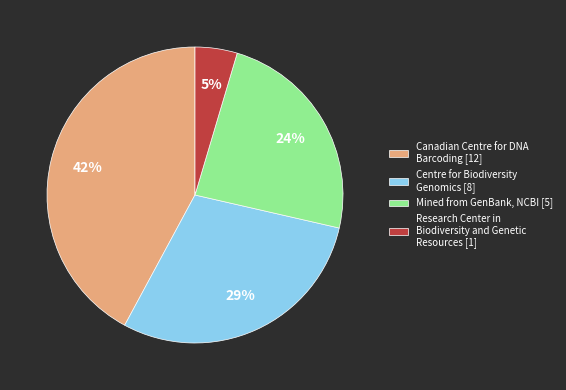

Between Mined from GenBank, NCBI [5] and Research Center in Biodiversity and Genetic Resources [1], which is larger?

Mined from GenBank, NCBI [5]